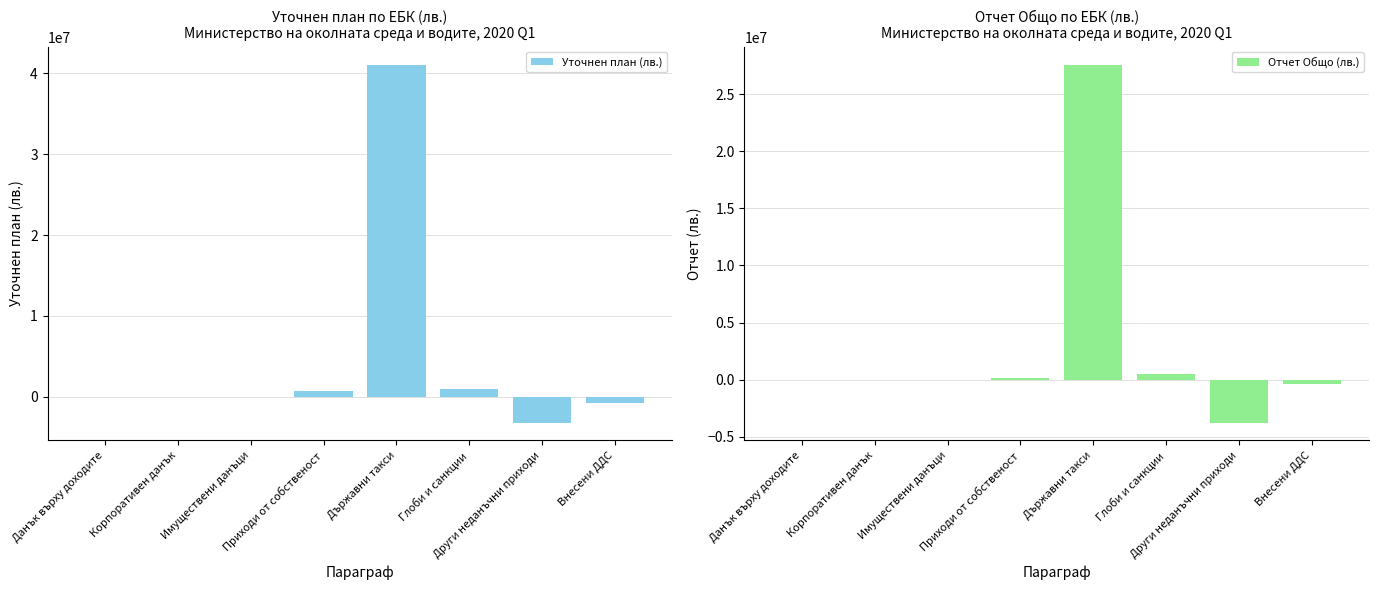

Which series has the widest spread of values?

Уточнен план (лв.)